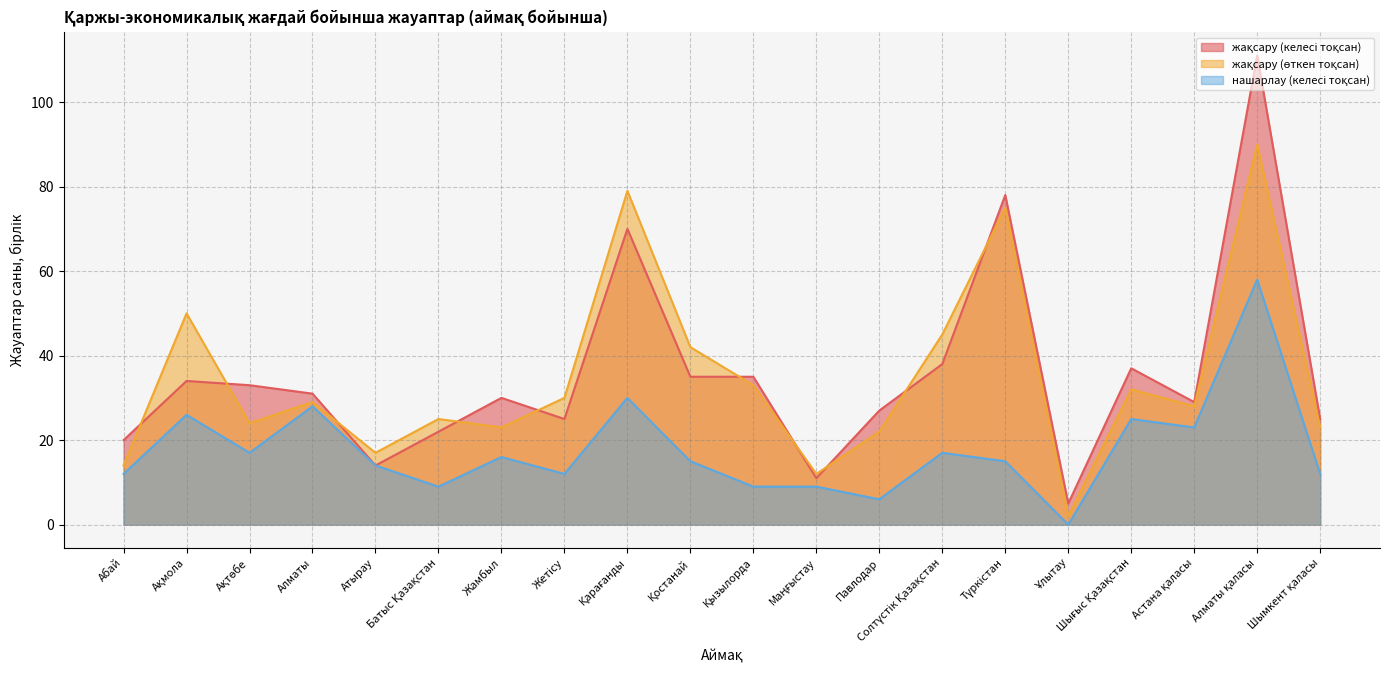

What is the maximum value shown in the chart?

111